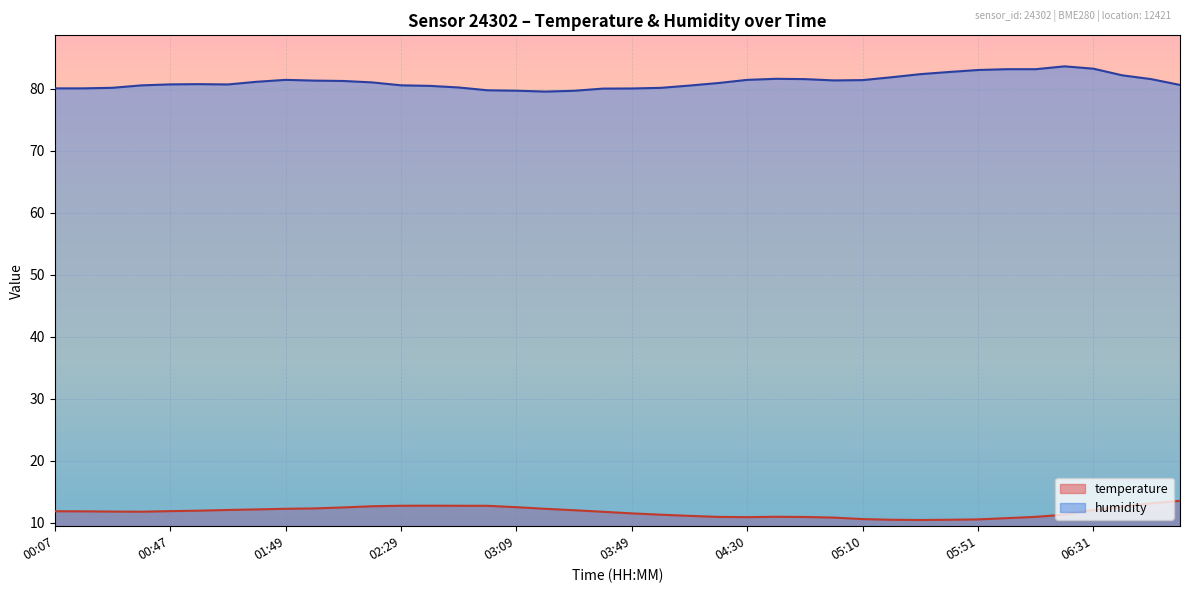

Which has a higher value, 04:20 or 06:41?

06:41